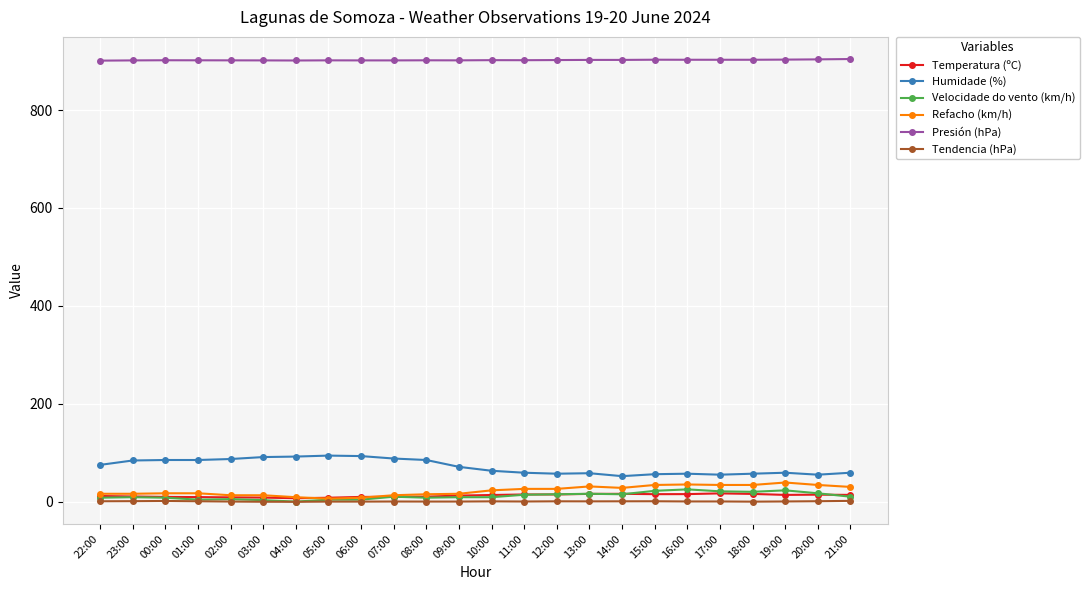

What is the label of the 19th point from the left?

16:00